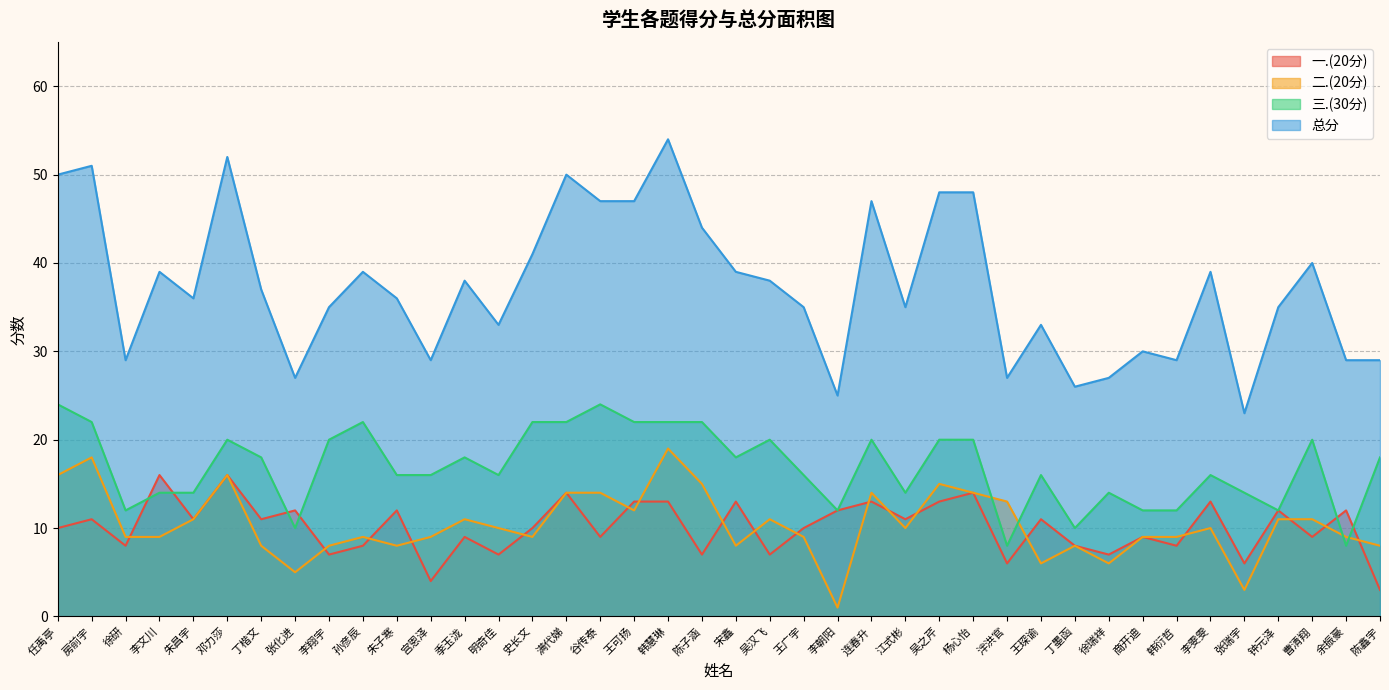

Reading left to right, extract all data points from this chart.

一.(20分): 10	11	8	16	11	16	11	12	7	8	12	4	9	7	10	14	9	13	13	7	13	7	10	12	13	11	13	14	6	11	8	7	9	8	13	6	12	9	12	3
二.(20分): 16	18	9	9	11	16	8	5	8	9	8	9	11	10	9	14	14	12	19	15	8	11	9	1	14	10	15	14	13	6	8	6	9	9	10	3	11	11	9	8
三.(30分): 24	22	12	14	14	20	18	10	20	22	16	16	18	16	22	22	24	22	22	22	18	20	16	12	20	14	20	20	8	16	10	14	12	12	16	14	12	20	8	18
总分: 50	51	29	39	36	52	37	27	35	39	36	29	38	33	41	50	47	47	54	44	39	38	35	25	47	35	48	48	27	33	26	27	30	29	39	23	35	40	29	29